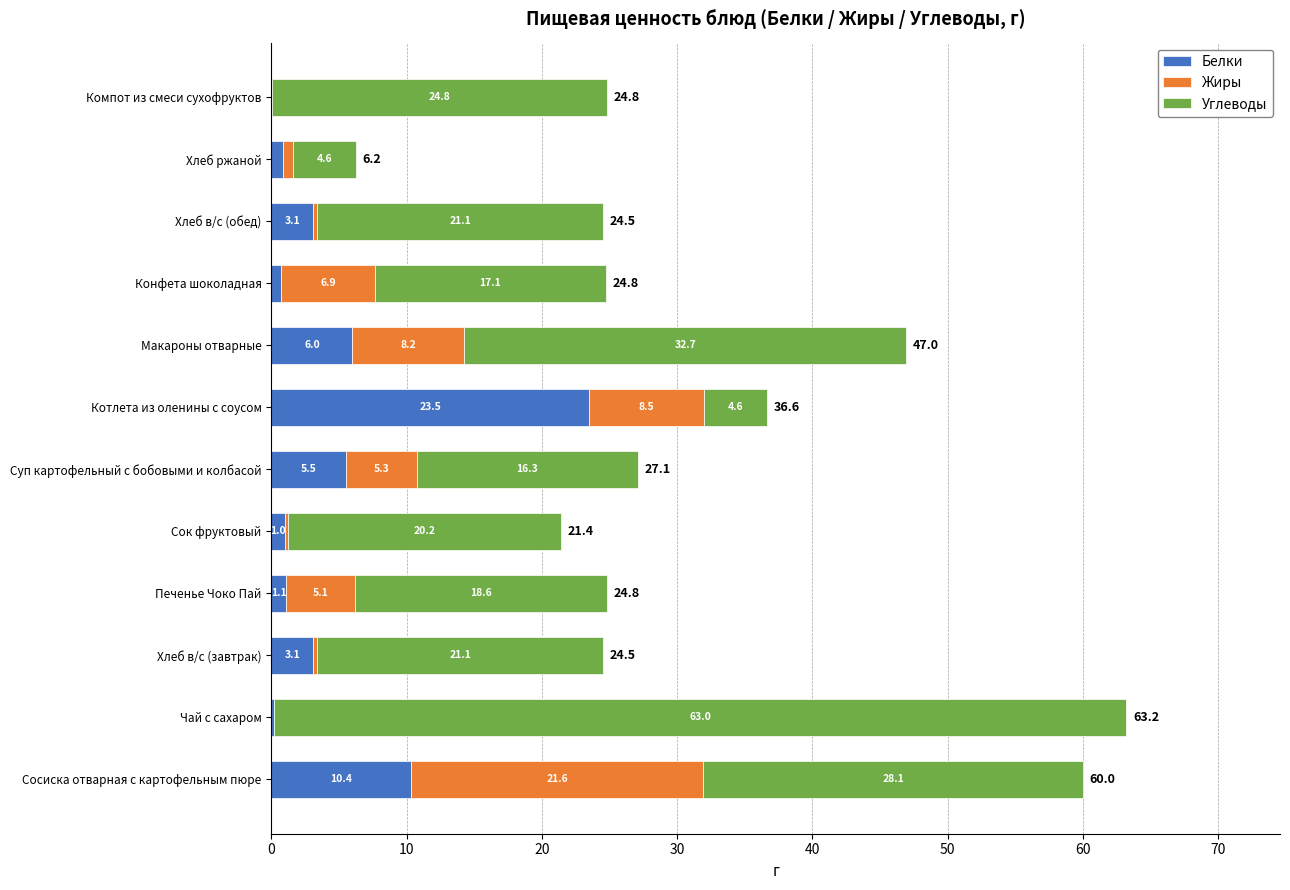

The Белки series shows 0.2 at Чай с сахаром. True or false?

True